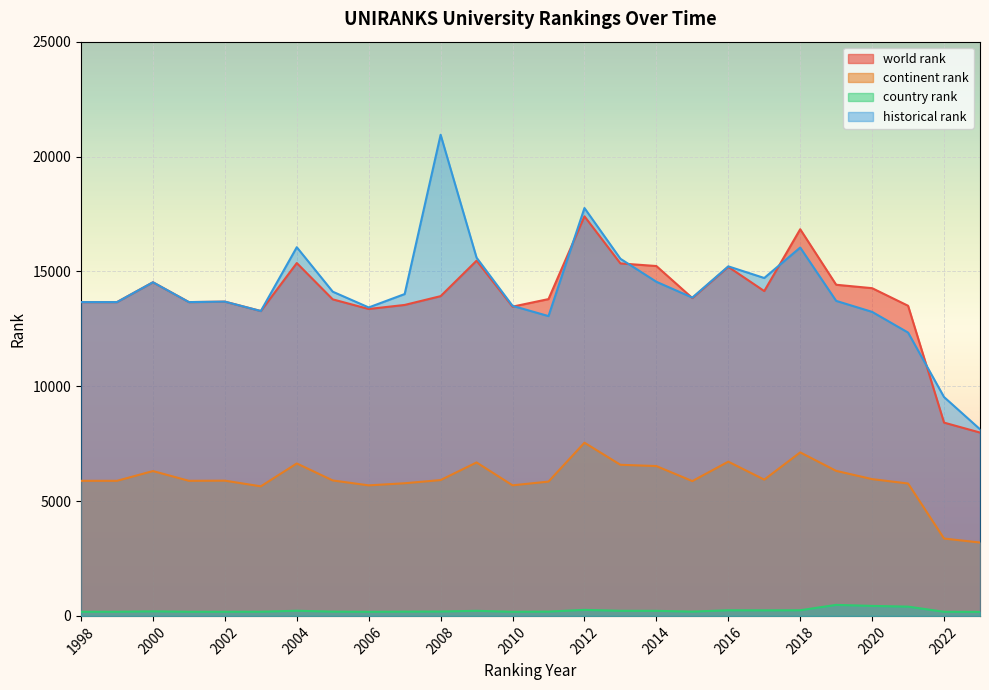

At which label does continent rank first exceed 5897?

2000